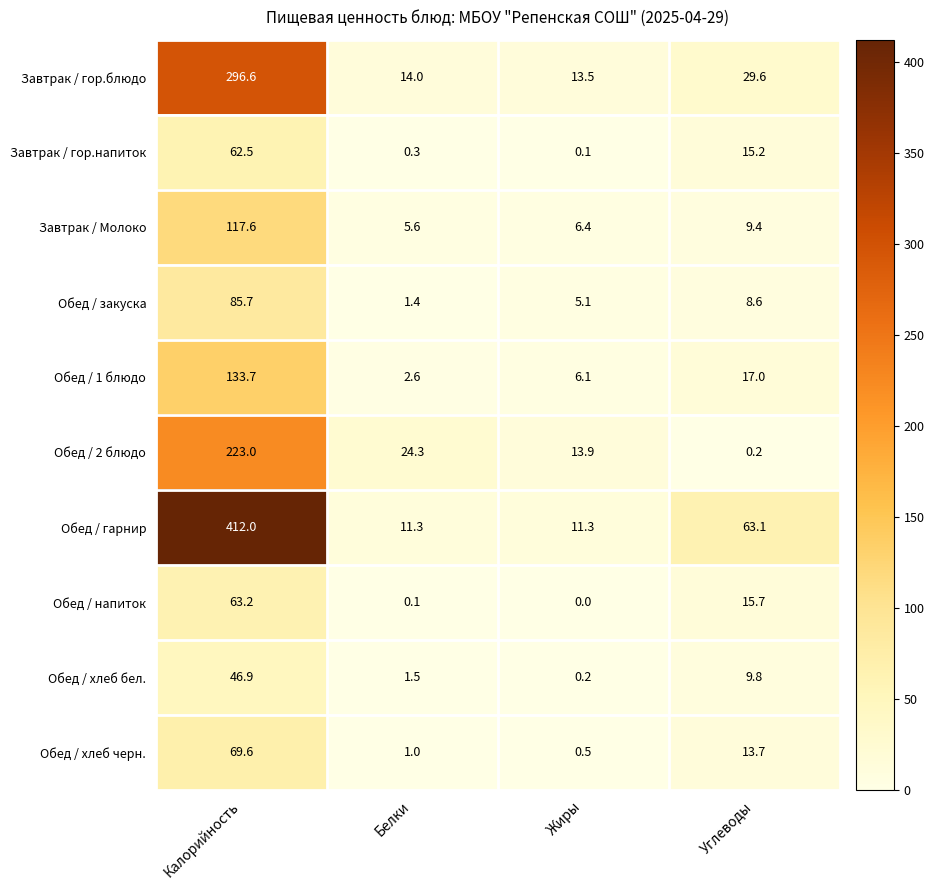

Which series has the largest range (max minus min)?

Обед / гарнир